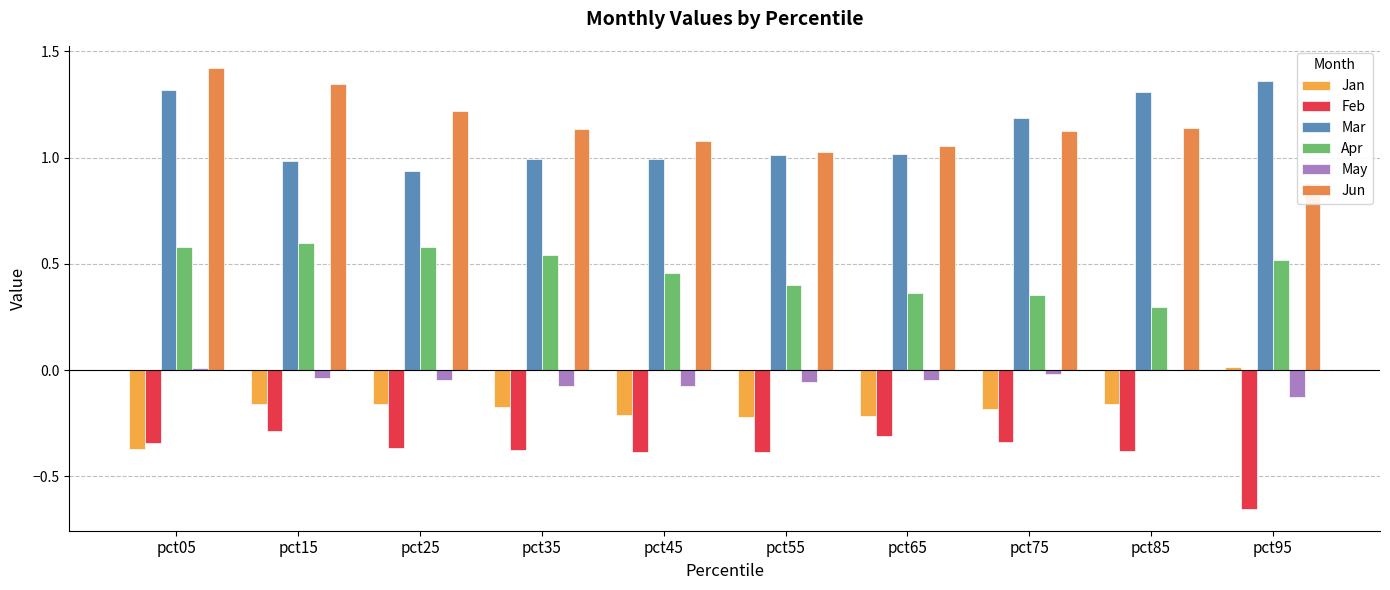

List the labels in order of Mar value, smallest first.

pct25, pct15, pct35, pct45, pct55, pct65, pct75, pct85, pct05, pct95